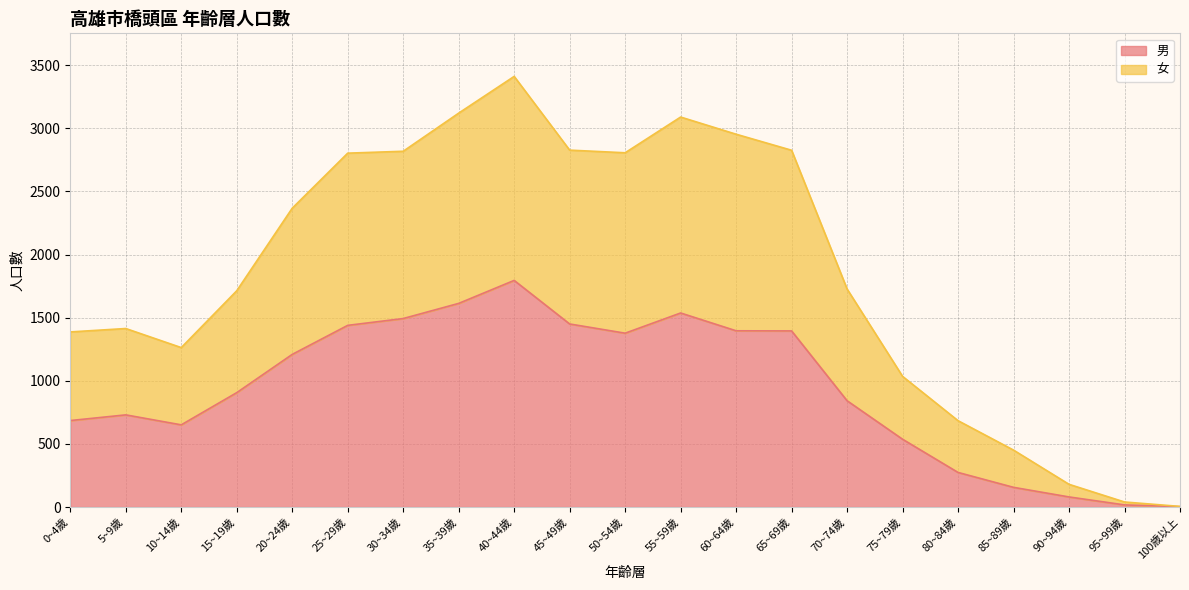

At which label does 男 reach its peak?

40~44歲